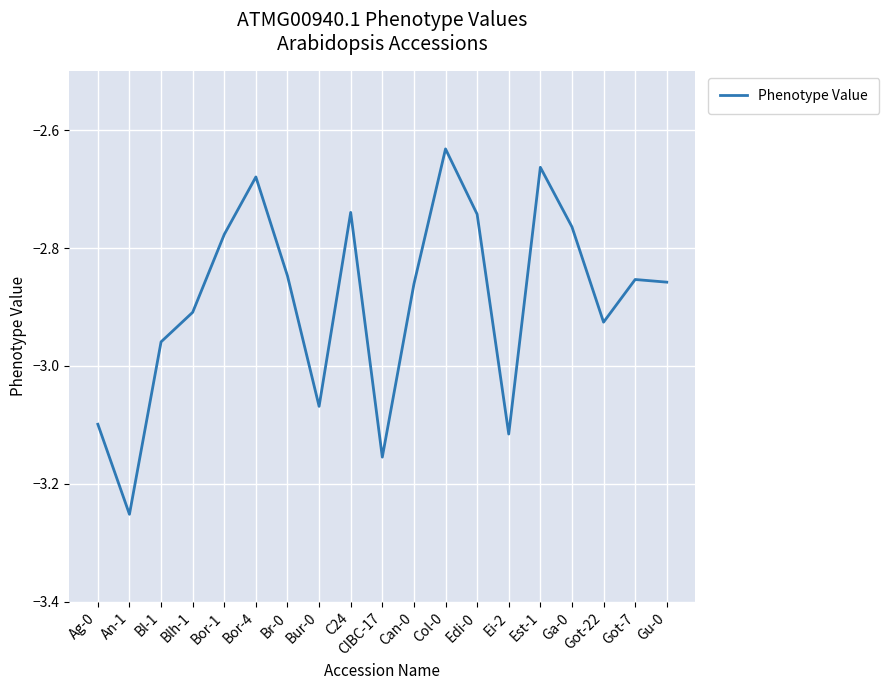

The chart shows a value of -1.6 at CIBC-17. True or false?

False